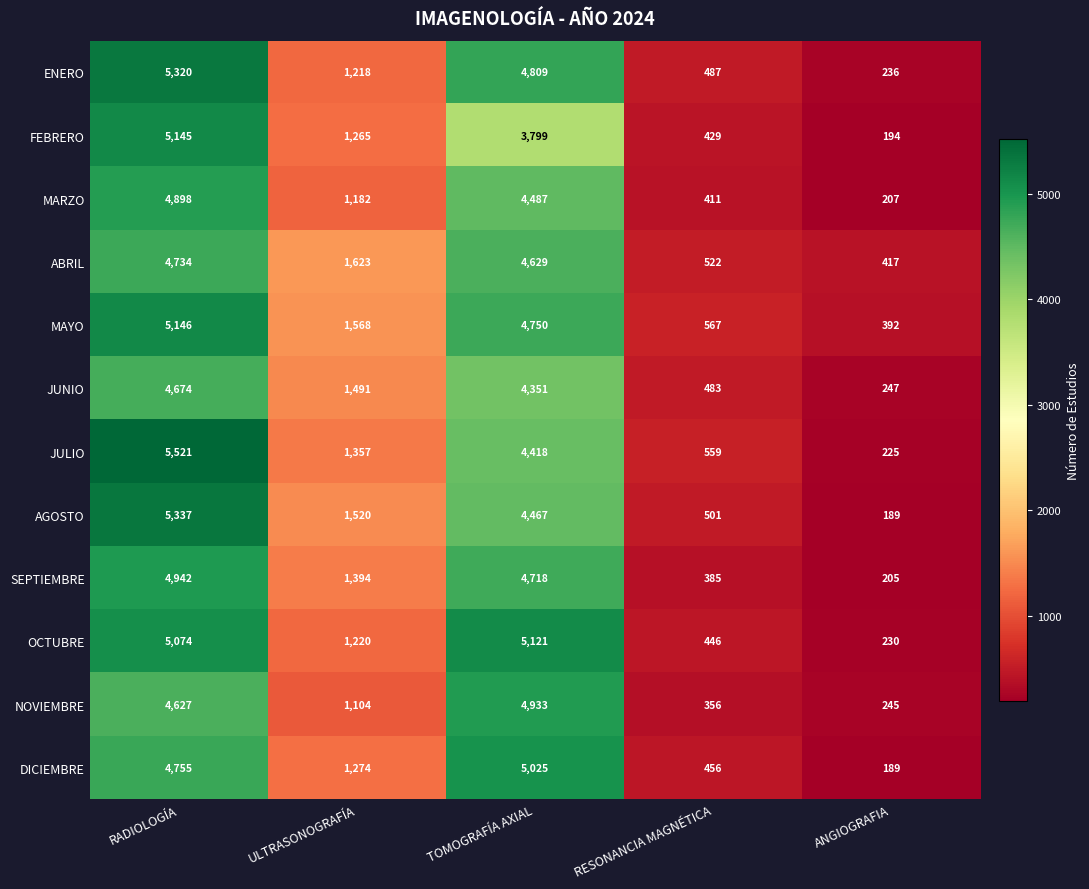

Which series changed the most between RESONANCIA MAGNÉTICA and ANGIOGRAFIA?

JULIO